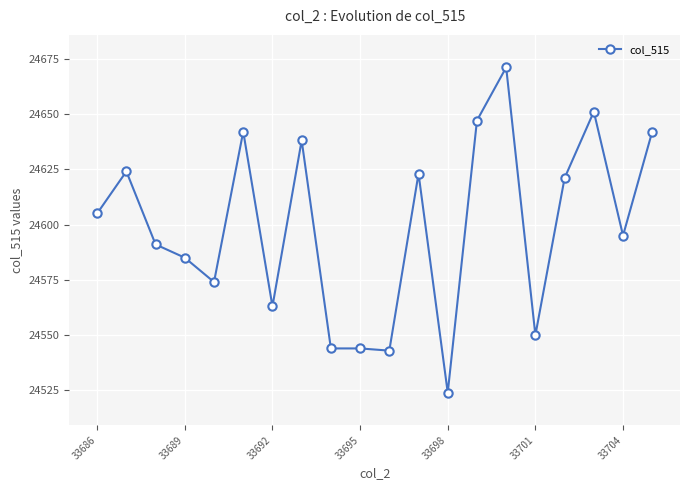

True or false: there are more than 2 points higher than both neighbors.

True